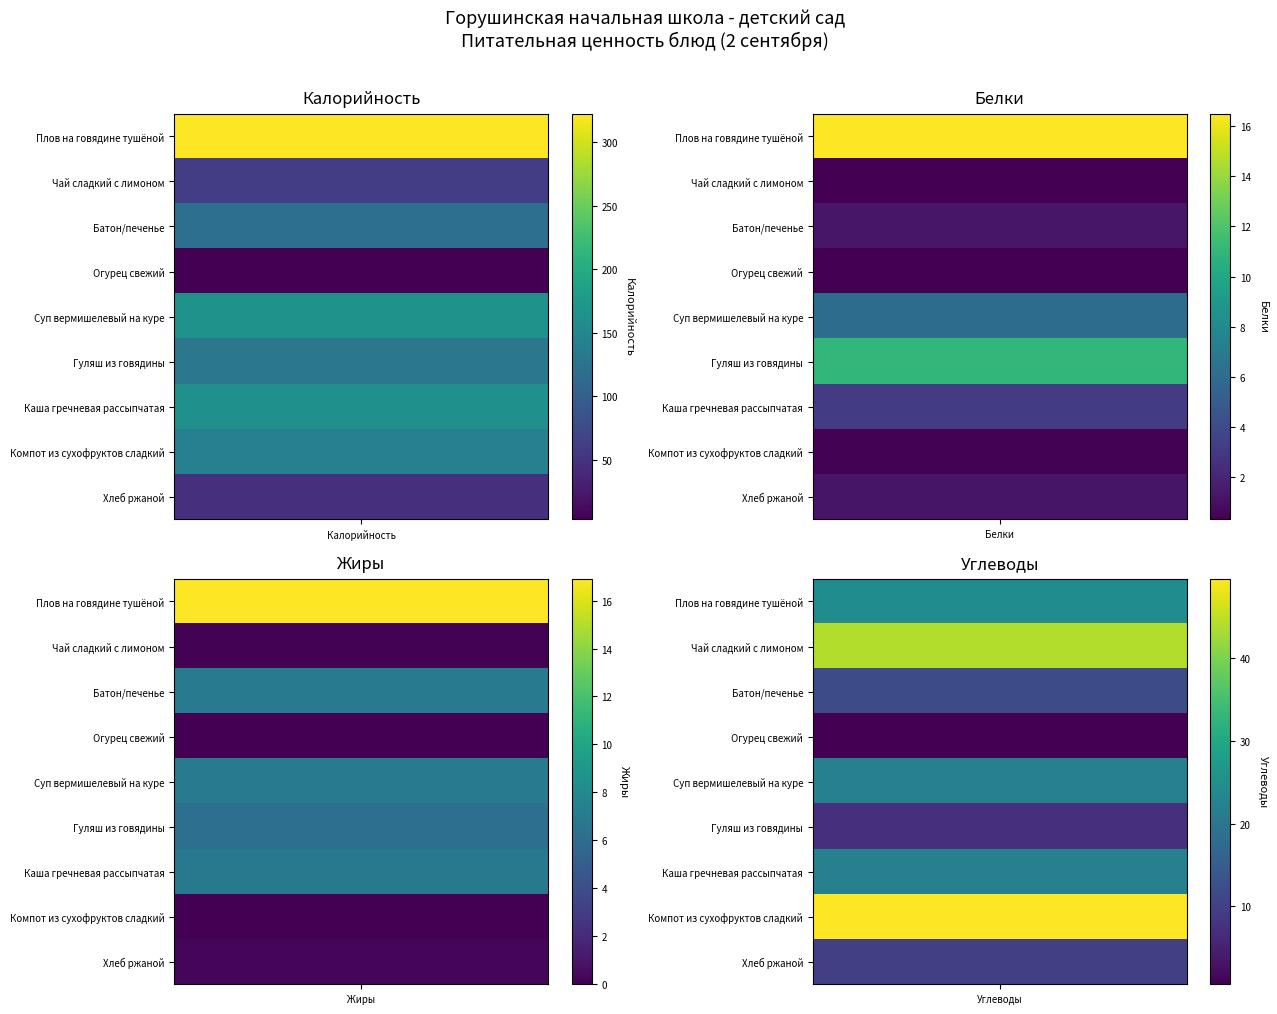

True or false: Каша гречневая рассыпчатая has a value of 3.2 at Белки.

True